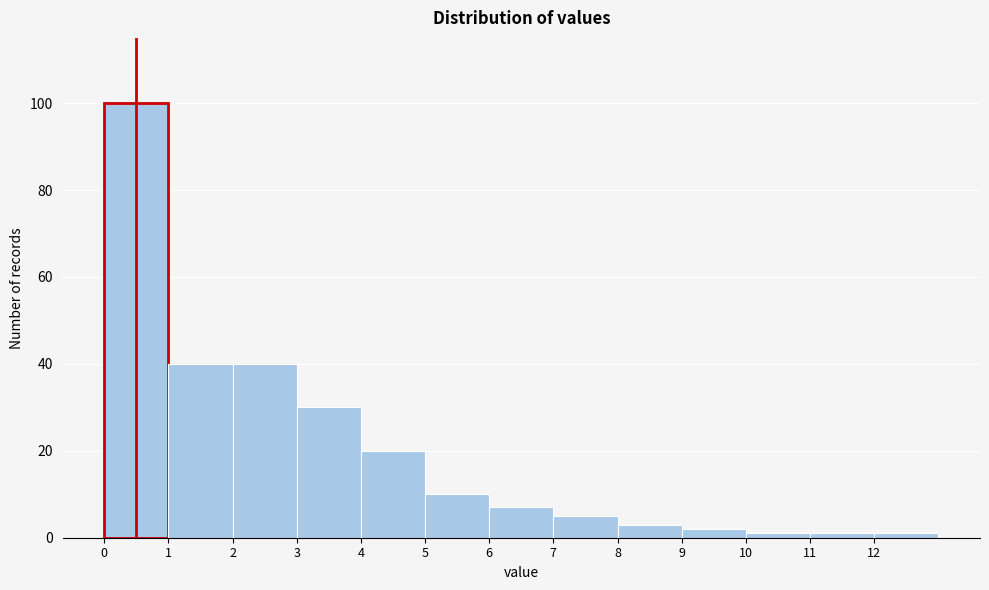

Reading left to right, list every bar in this chart as the range it spans on the x-axis followed by its height. The values are not printed on the chart, so give them approximately, as read against the axis.

0 to 1: 100
1 to 2: 40
2 to 3: 40
3 to 4: 30
4 to 5: 20
5 to 6: 10
6 to 7: 8
7 to 8: 6
8 to 9: 4
9 to 10: 2
10 to 11: under 2
11 to 12: under 2
12 to 13: under 2